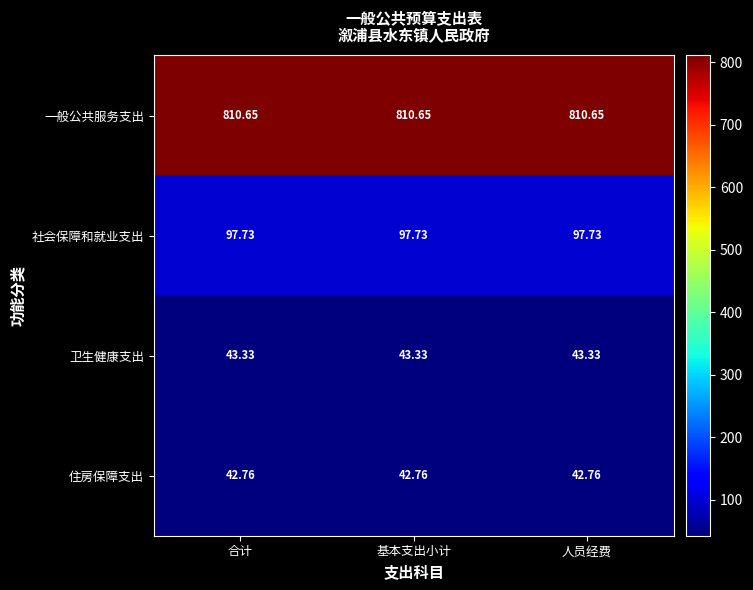

Rank the series at 人员经费 from highest to lowest value.

一般公共服务支出, 社会保障和就业支出, 卫生健康支出, 住房保障支出